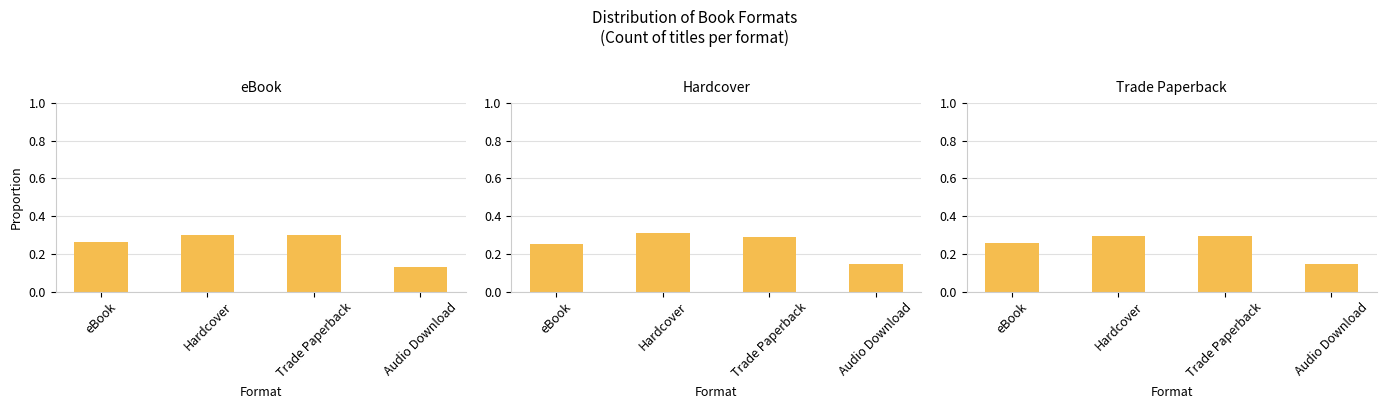

At Trade Paperback, list the series in order from smallest to largest.

Hardcover, Trade Paperback, eBook